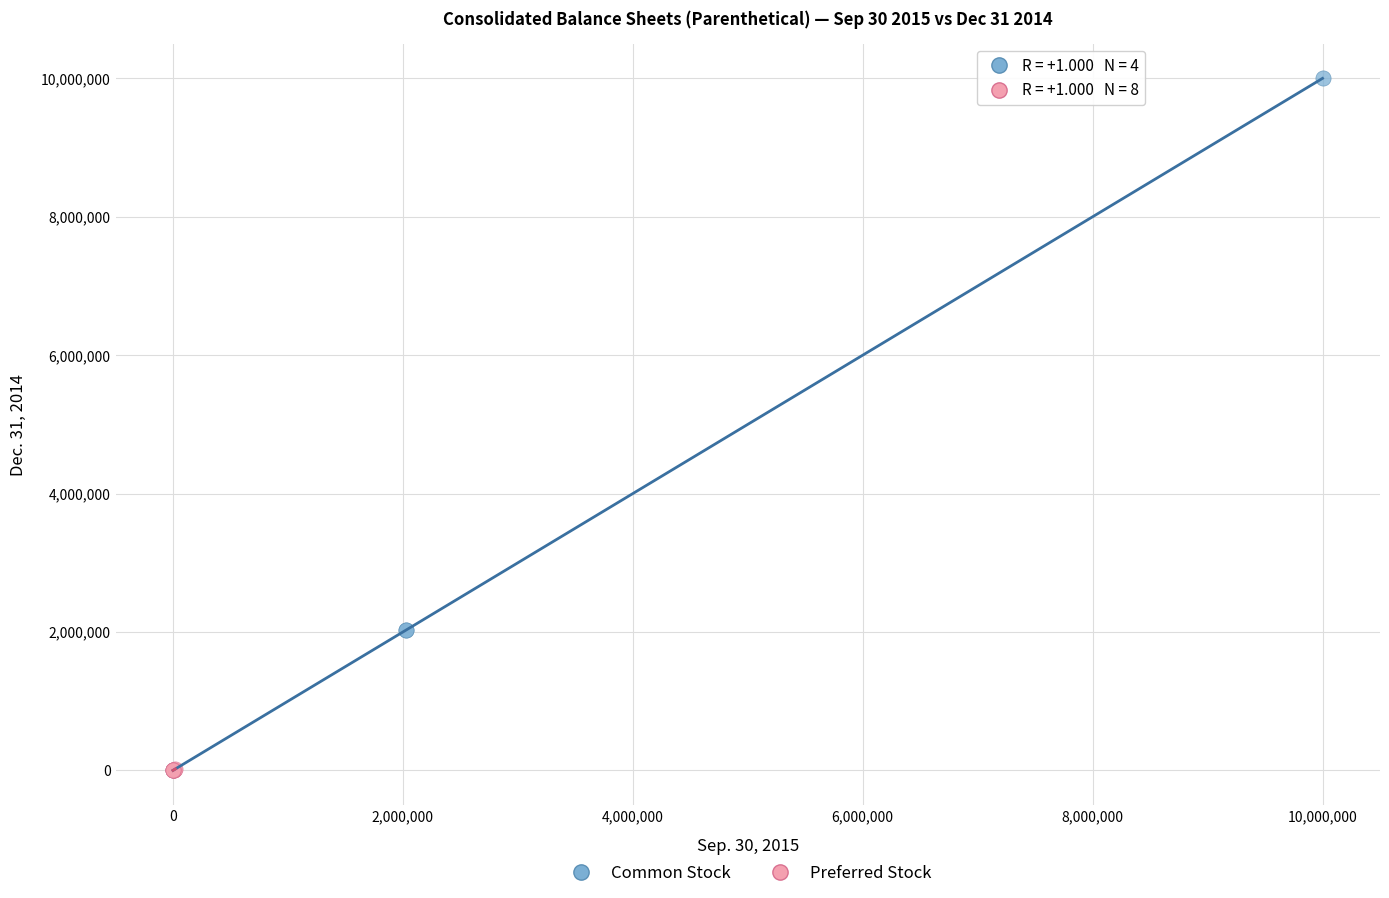

Which series contains the highest Y value?

Common Stock